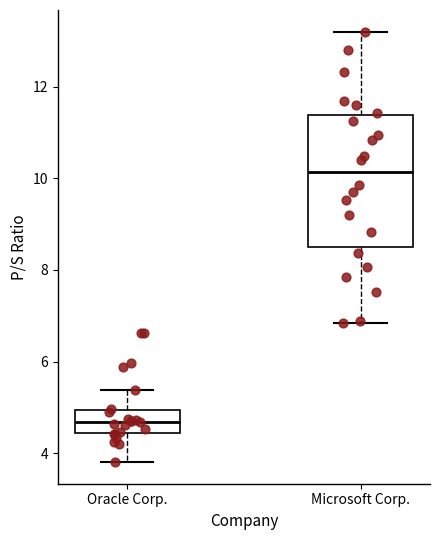

Comparing the boxes themselves (not the whiskers), which one is the tallest?

Microsoft Corp.